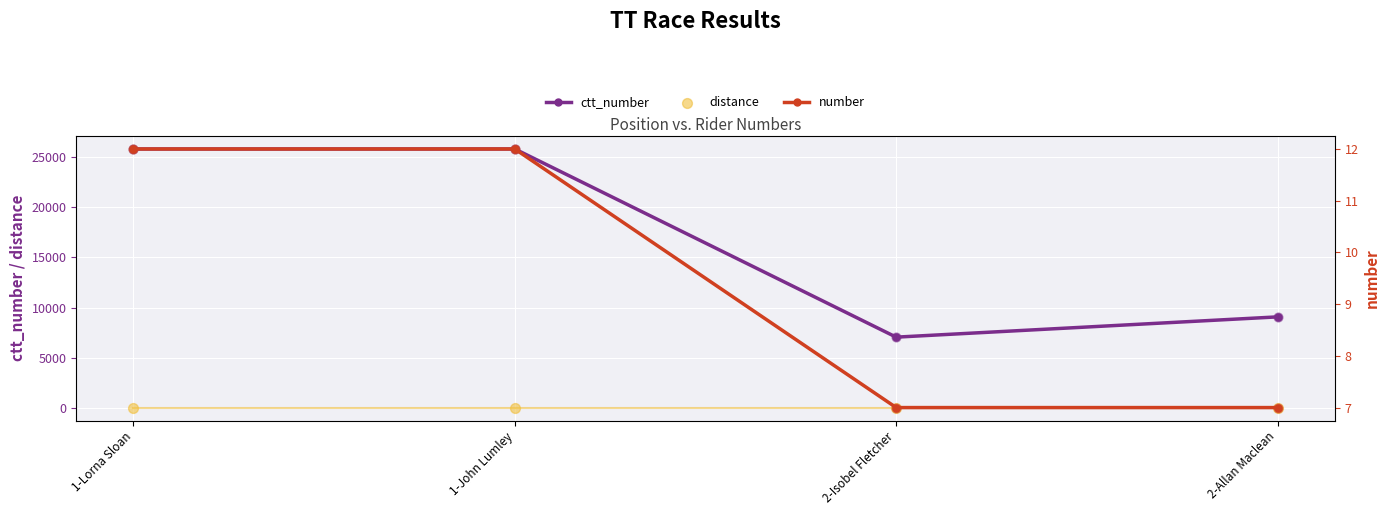

Which series has the largest total across all categories?

ctt_number